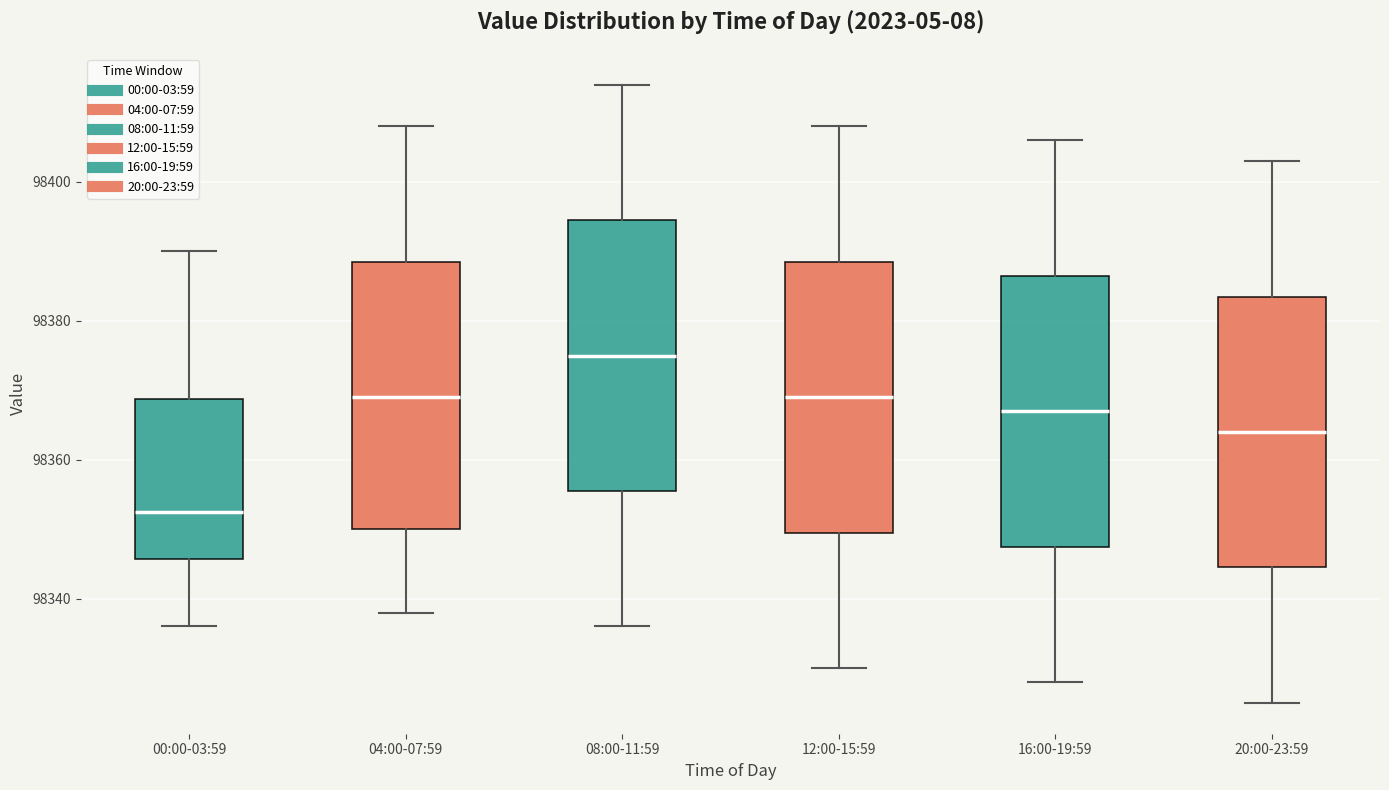

Reading left to right, transcribe this box plot: for each box, give where its median line is, the range the box spans, and where its two whiskers end, as read against the y-axis. The values are not printed on the chart, so give them approximately, as read against the axis.

00:00-03:59: median 98352, box 98346 to 98368, whiskers 98336 to 98390
04:00-07:59: median 98370, box 98350 to 98388, whiskers 98338 to 98408
08:00-11:59: median 98376, box 98356 to 98394, whiskers 98336 to 98414
12:00-15:59: median 98370, box 98350 to 98388, whiskers 98330 to 98408
16:00-19:59: median 98368, box 98348 to 98386, whiskers 98328 to 98406
20:00-23:59: median 98364, box 98344 to 98384, whiskers 98326 to 98404